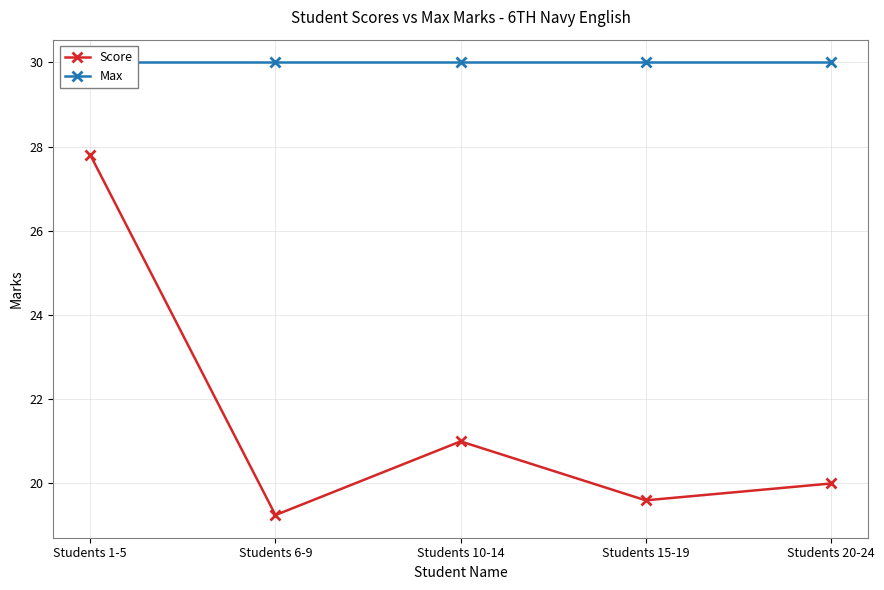

Is it true that Score equals 19.2 at Students 6-9?

True